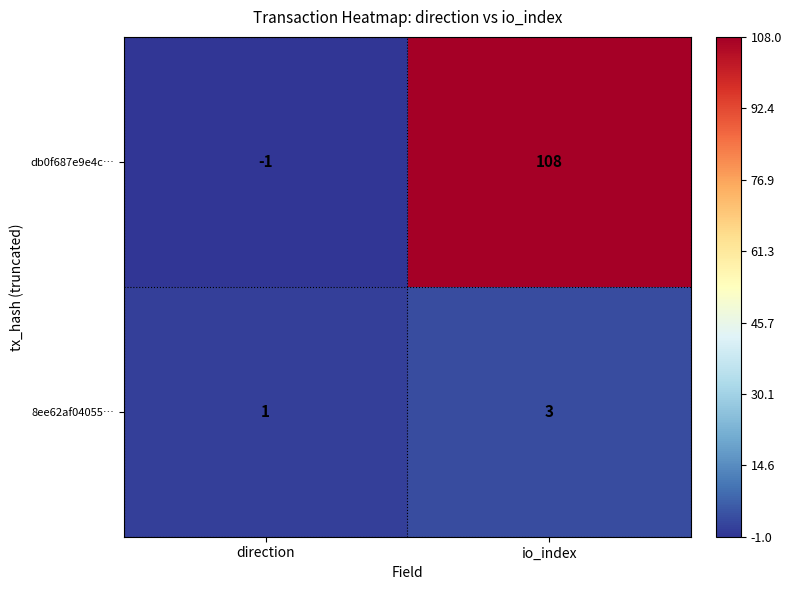

Between direction and io_index, which series saw the biggest shift?

db0f687e9e4c…